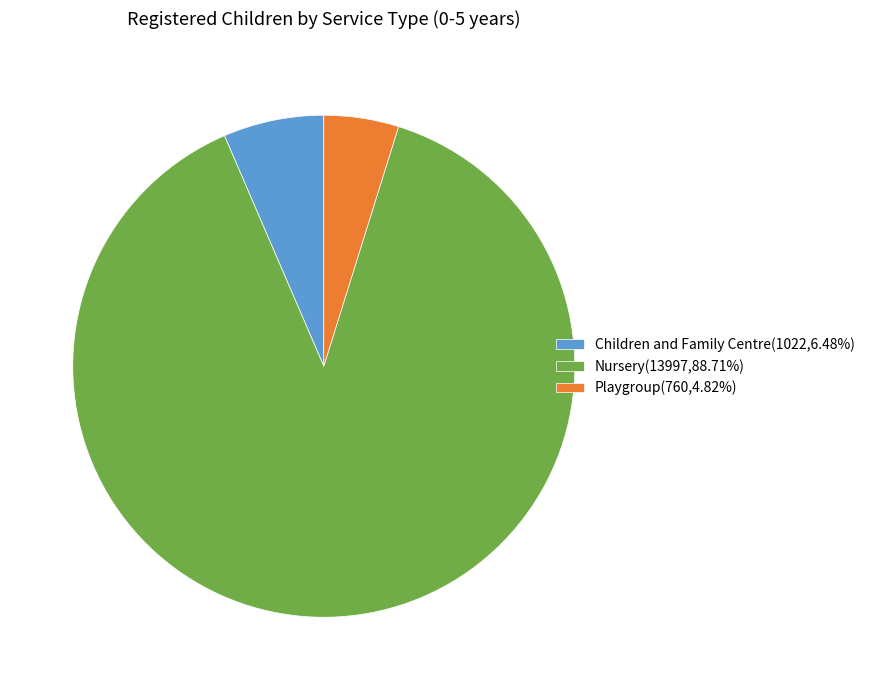

What is the ratio of the value at Children and Family Centre to the value at Playgroup?

1.3